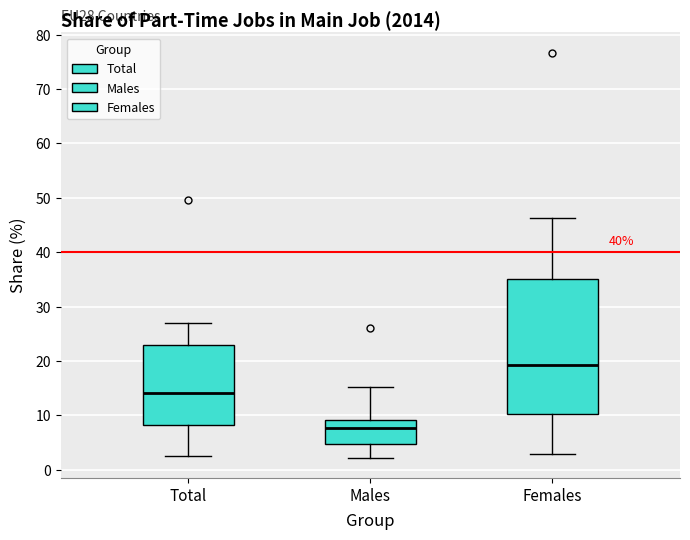

Which box is the tallest, from its lower edge to its upper edge?

Females